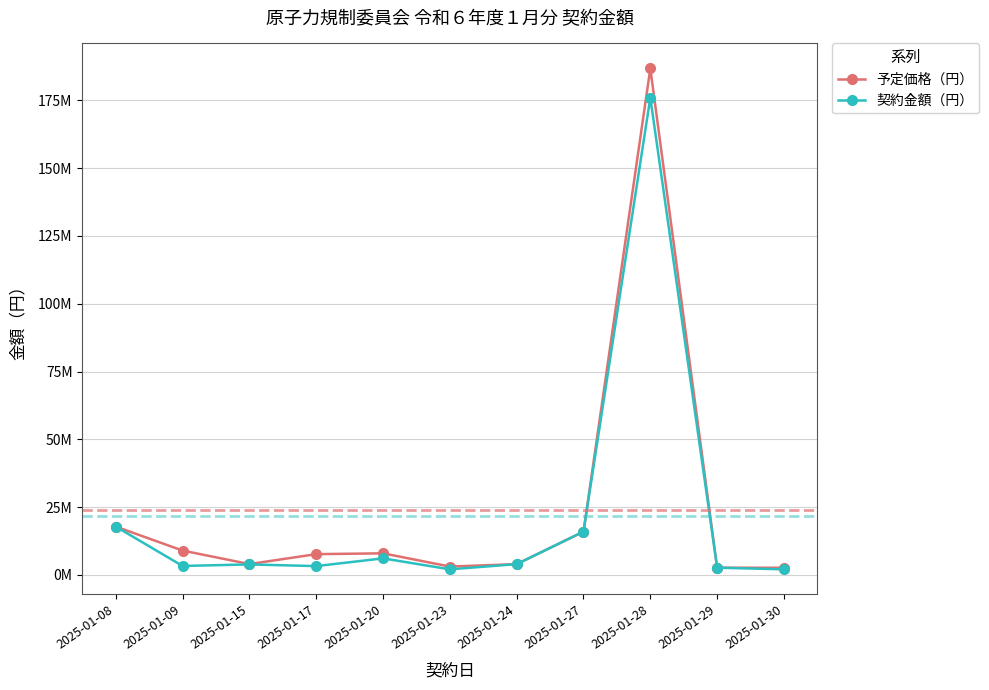

True or false: 契約金額（円） has more than 0 interior local peaks.

True